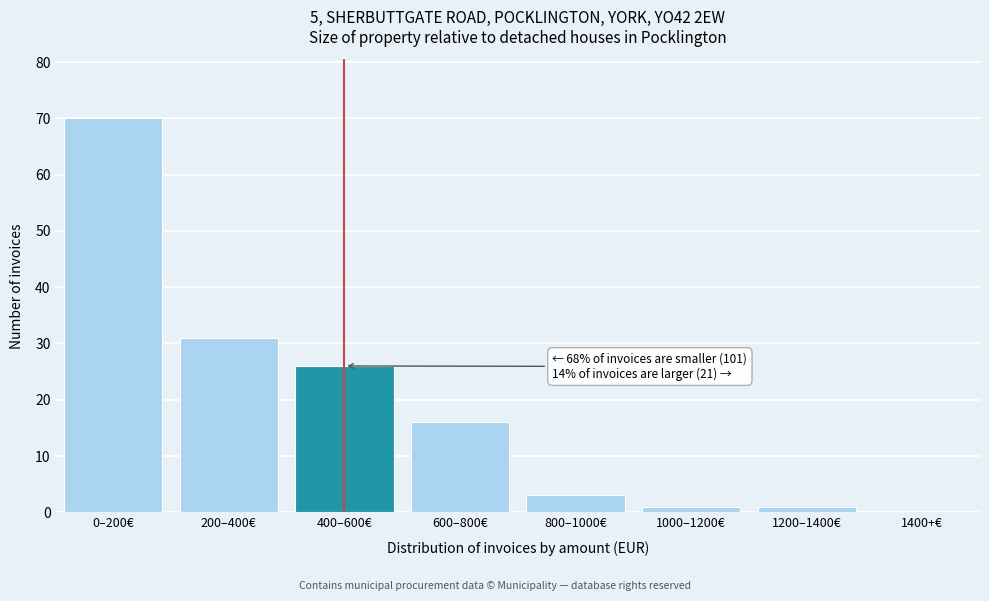

Reading left to right, what are all the values shown in this chart?

0–200€=70	200–400€=31	400–600€=26	600–800€=16	800–1000€=3	1000–1200€=1	1200–1400€=1	1400+€=0